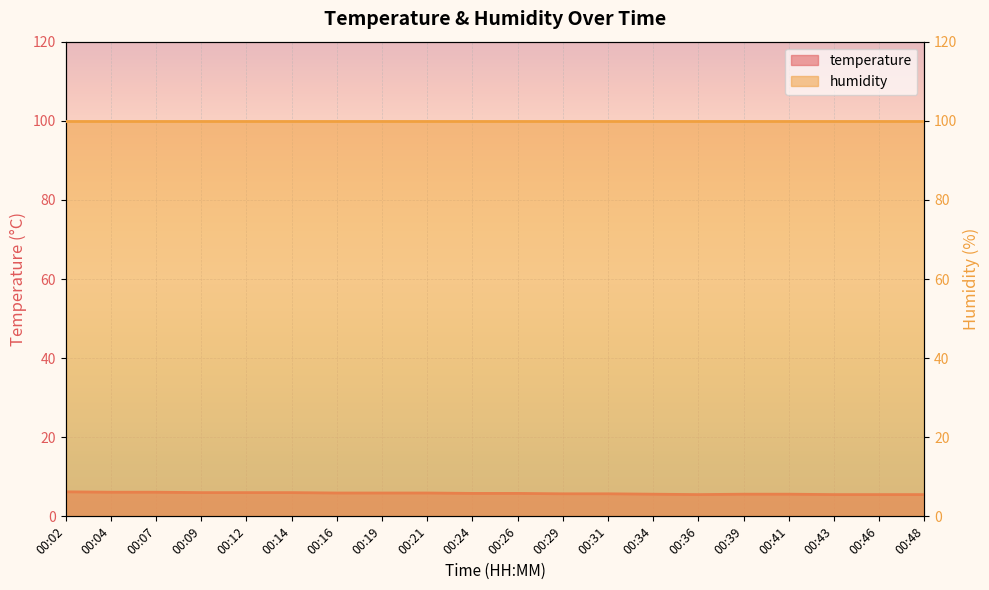

List the labels in order of value, largest first.

00:02, 00:04, 00:07, 00:09, 00:12, 00:14, 00:16, 00:19, 00:21, 00:24, 00:26, 00:29, 00:31, 00:34, 00:39, 00:41, 00:36, 00:43, 00:46, 00:48